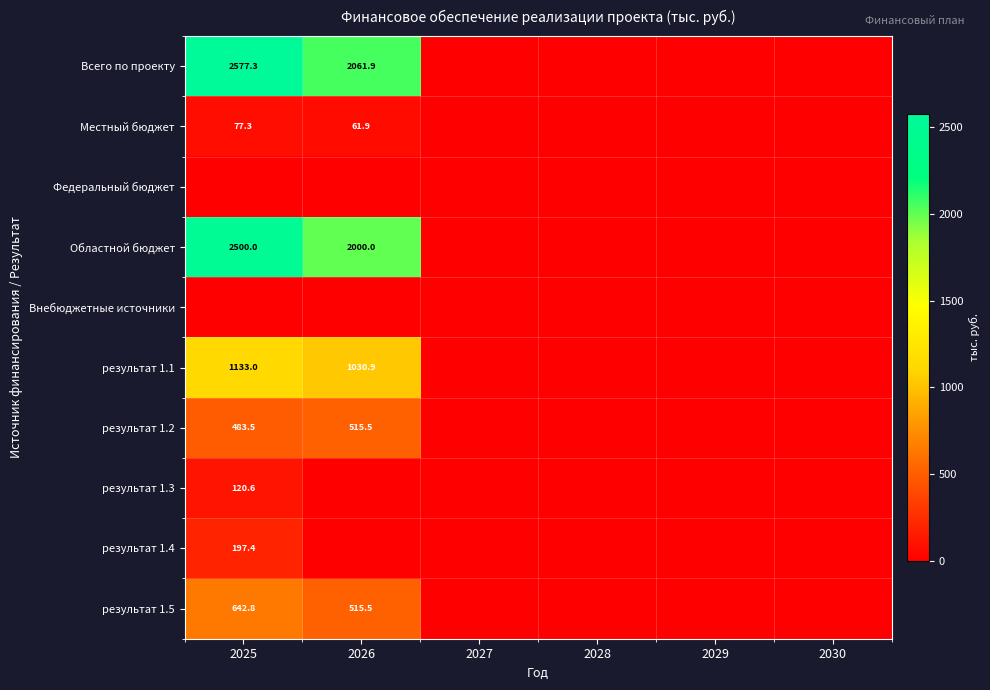

True or false: результат 1.4 has a value of 57.1 at 2025.

False